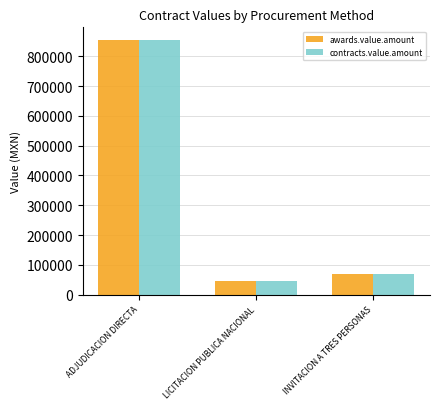

At which label is awards.value.amount closest to 449646?

INVITACION A TRES PERSONAS